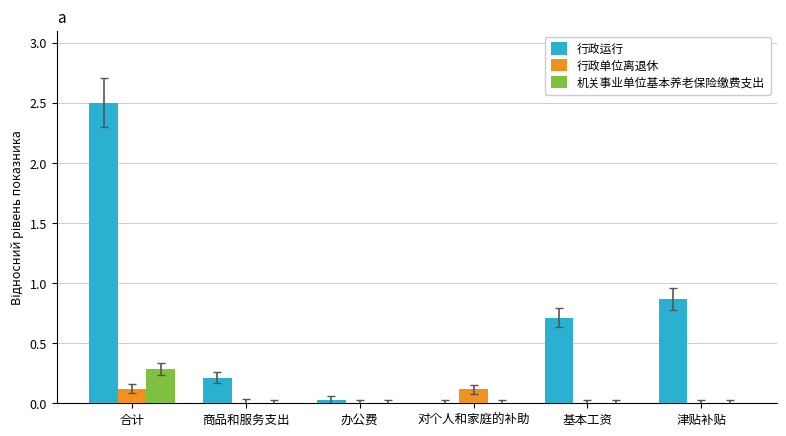

Which series has the largest total across all categories?

行政运行